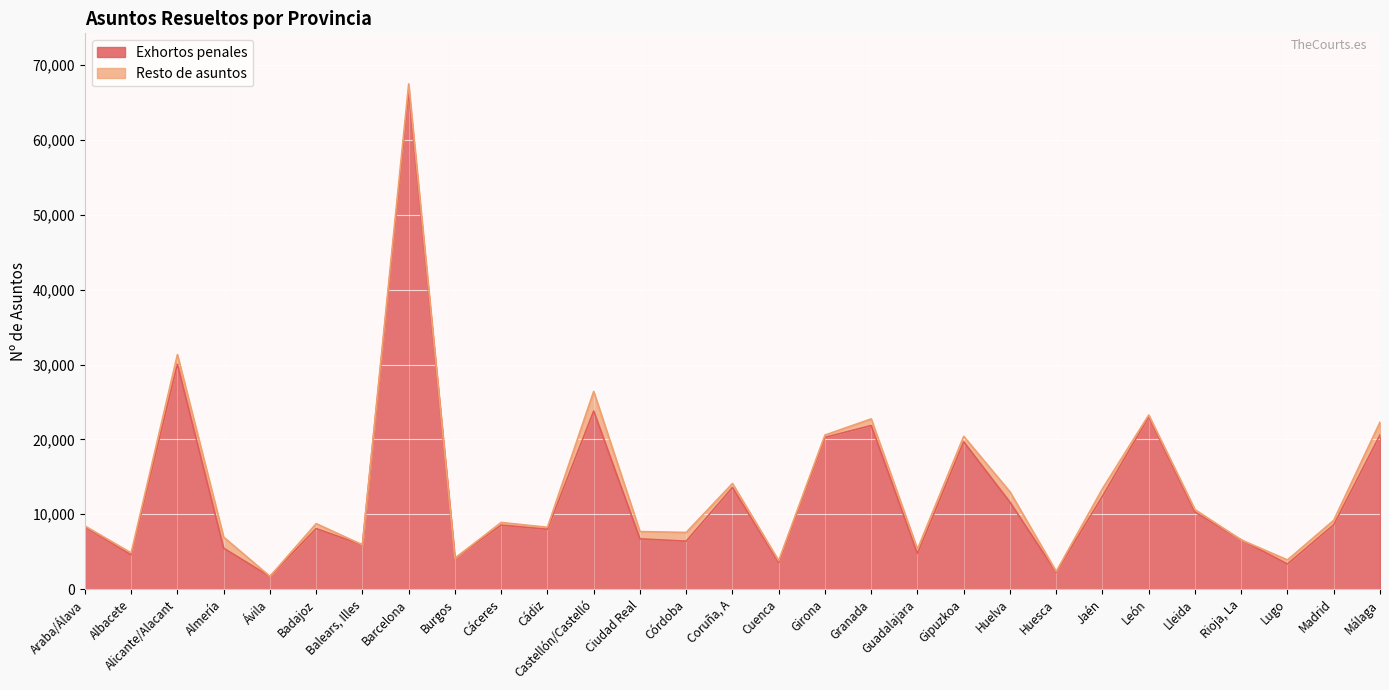

List the labels in order of value, largest first.

Barcelona, Alicante/Alacant, Castellón/Castelló, León, Granada, Málaga, Girona, Gipuzkoa, Coruña, A, Jaén, Huelva, Lleida, Madrid, Cáceres, Araba/Álava, Badajoz, Cádiz, Ciudad Real, Rioja, La, Córdoba, Balears, Illes, Almería, Guadalajara, Albacete, Burgos, Cuenca, Lugo, Huesca, Ávila